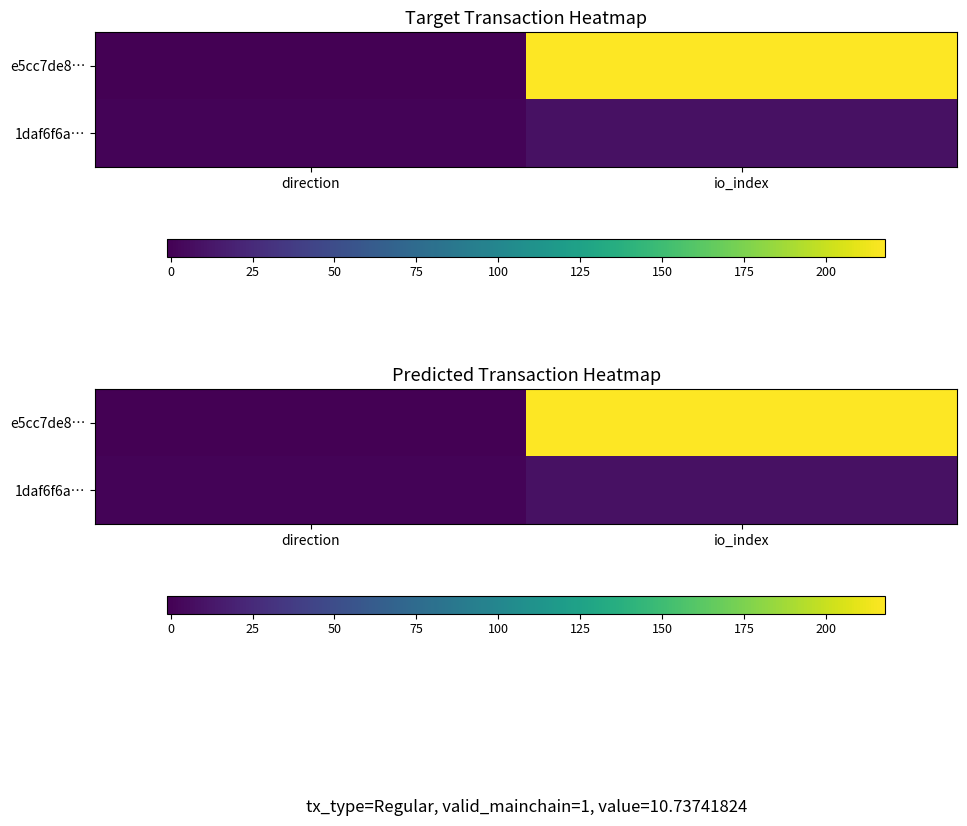

List the labels in order of 1daf6f6a… value, smallest first.

direction, io_index